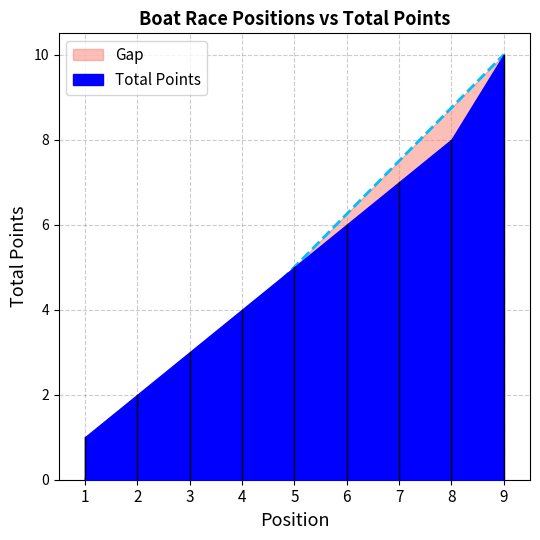

How many values are below 5?

4